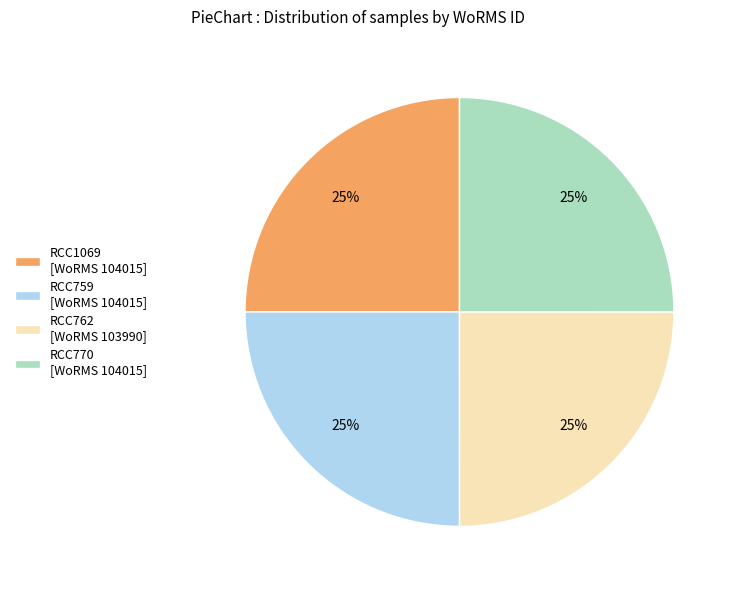

How many slices are in this pie chart?

4